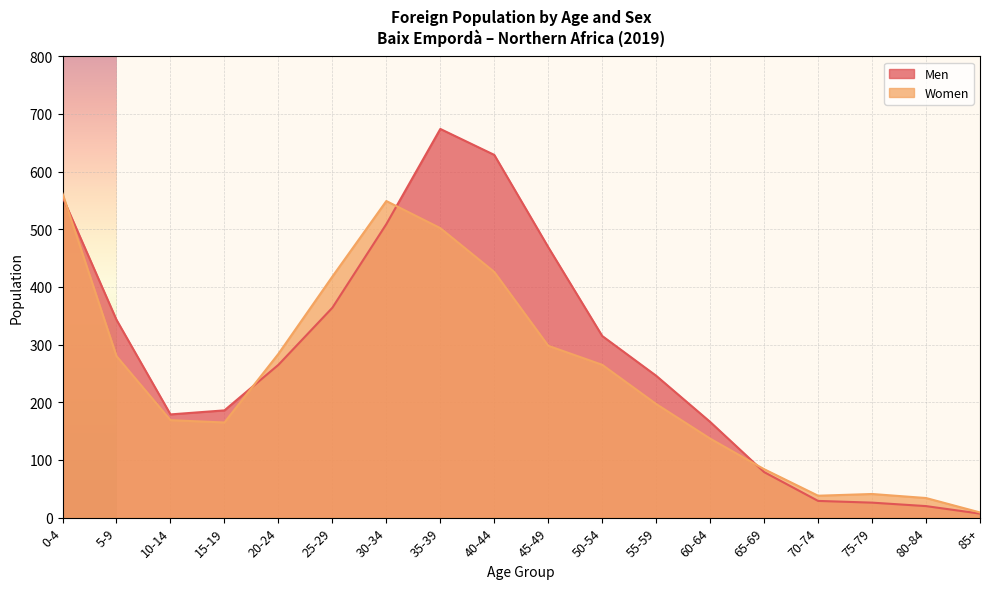

The Women series shows 9 at 85+. True or false?

True